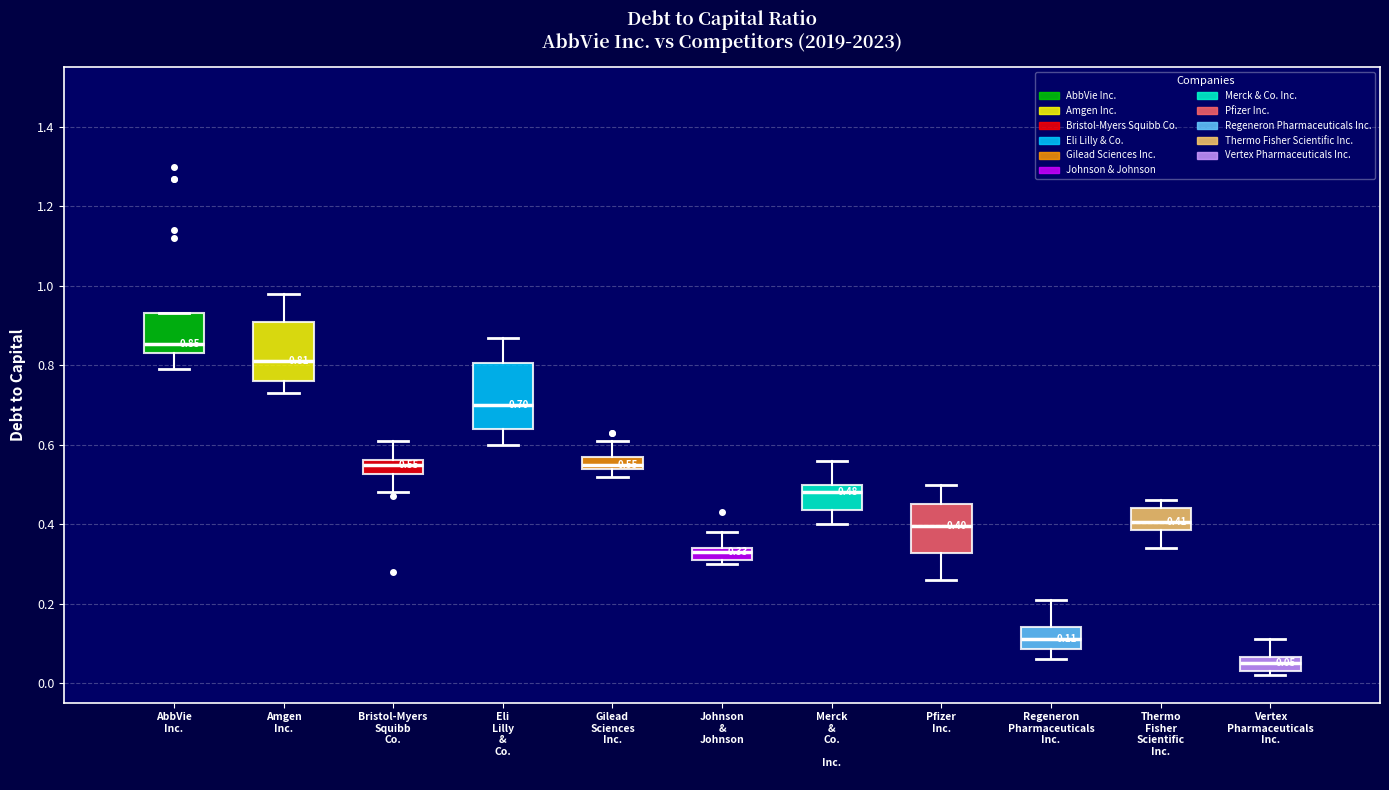

Which box has the highest median line?

AbbVie Inc.